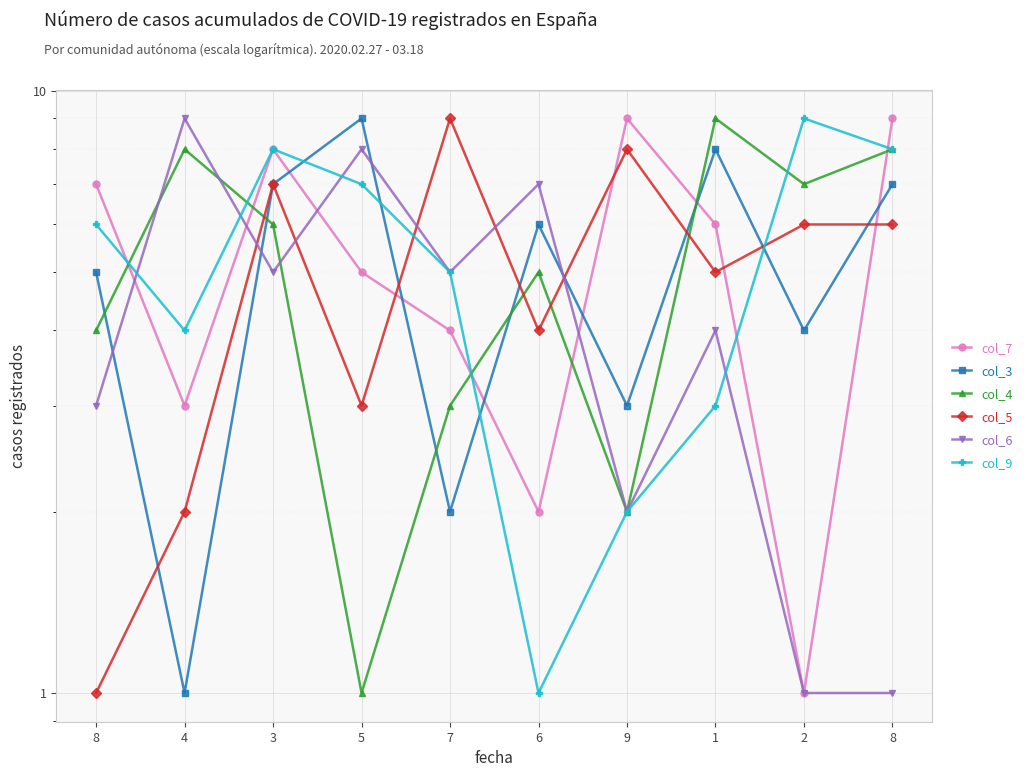

At how many categories does at least one series exceed 3?

10